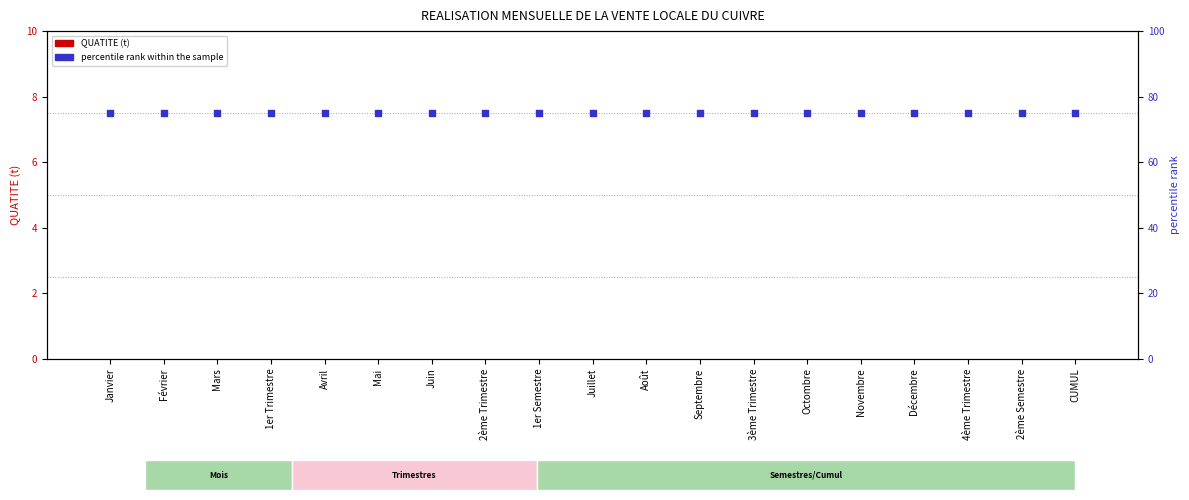

What are all the series names shown in the legend?

QUATITE (t), percentile rank within the sample